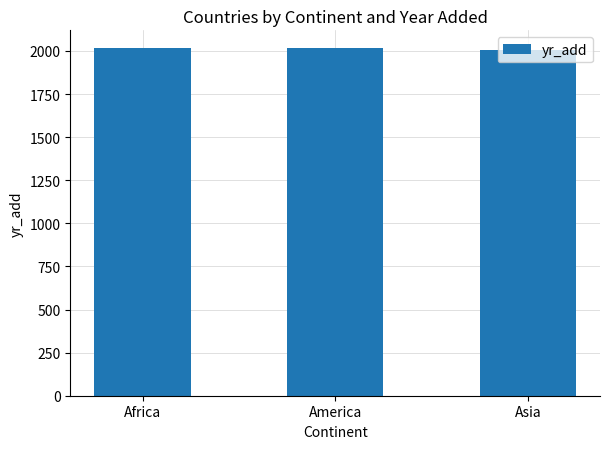

Approximately how many times larger is the value at Africa compared to America?

1.0